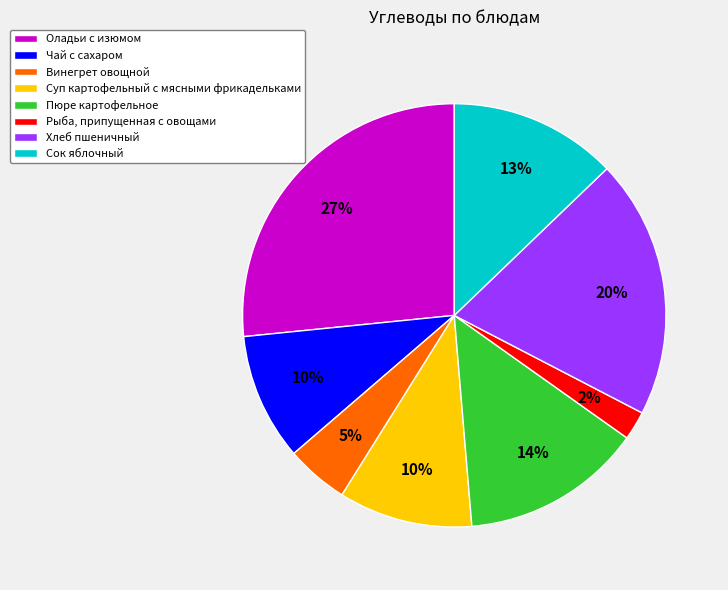

Does any single category account for the majority?

No